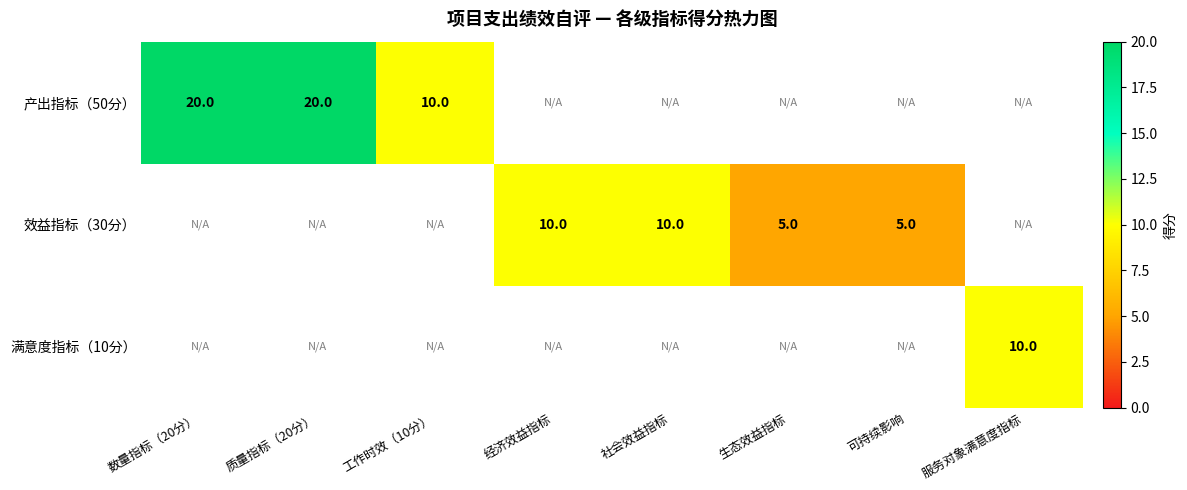

The value of 效益指标（30分） at 生态效益指标 is 5. True or false?

True